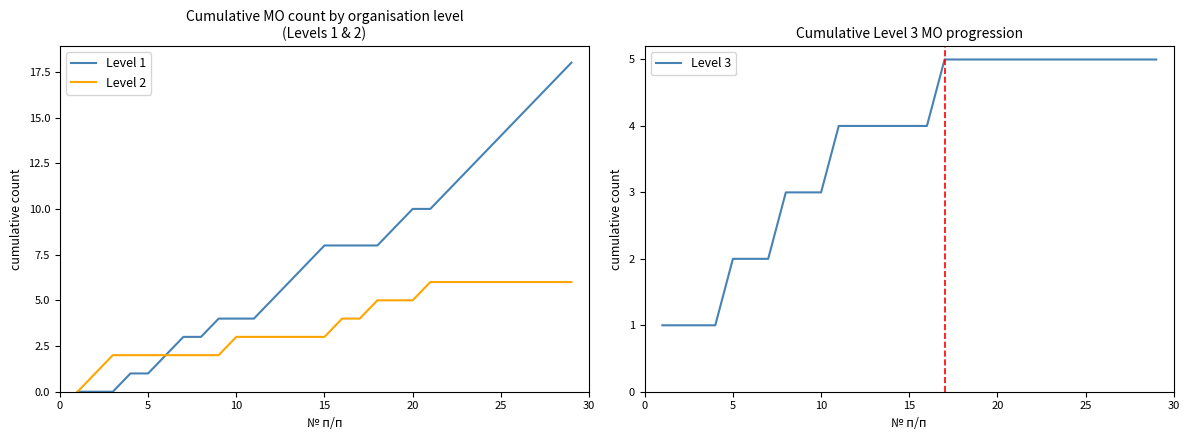

Rank the series by their maximum value, from lowest to highest.

Level 3, Level 2, Level 1